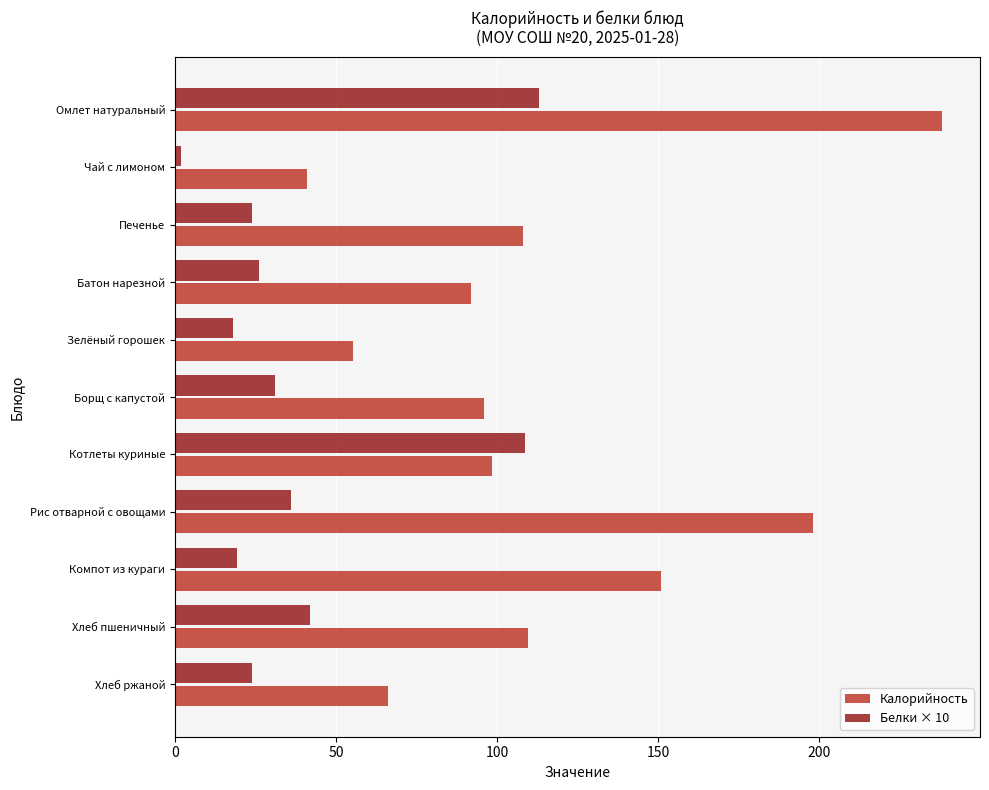

List the series in order of their overall mean, highest first.

Калорийность, Белки × 10